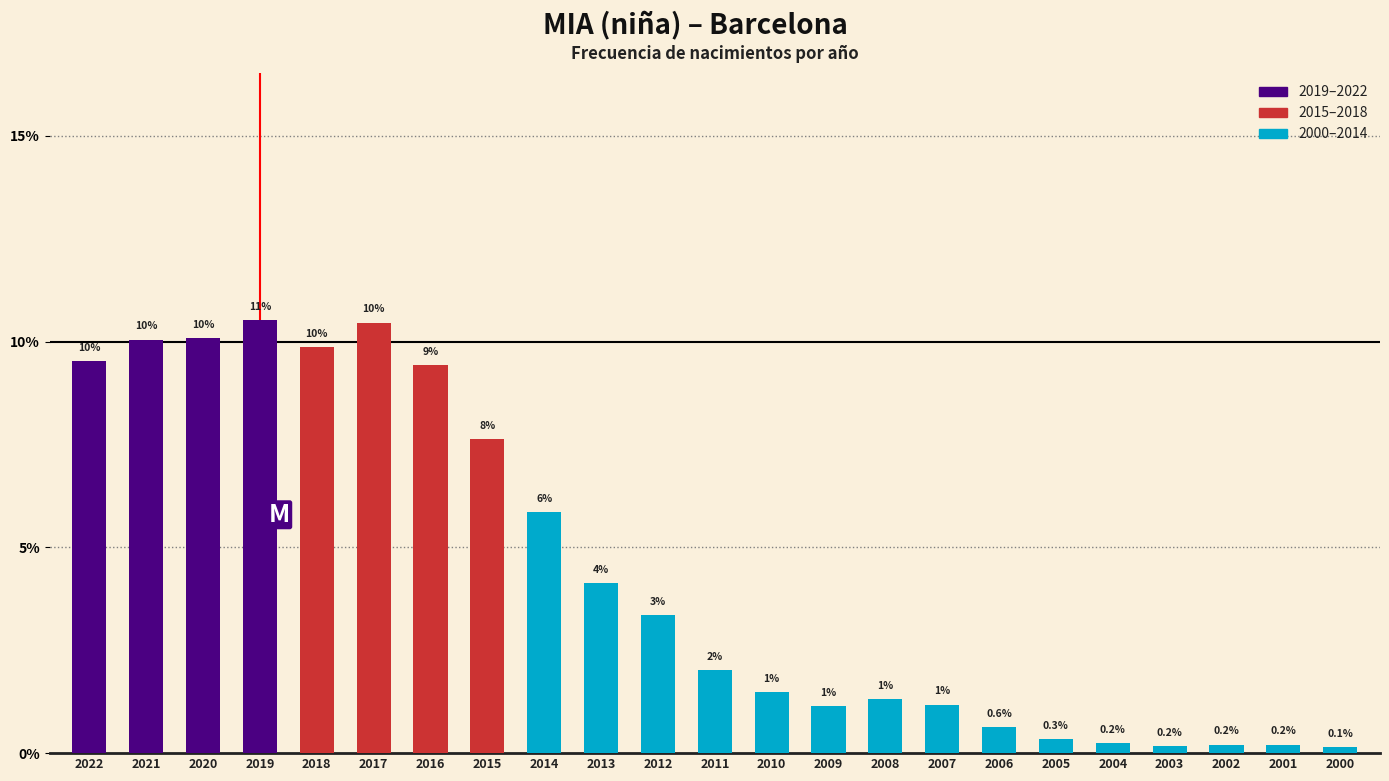

How many values exceed 2?

12